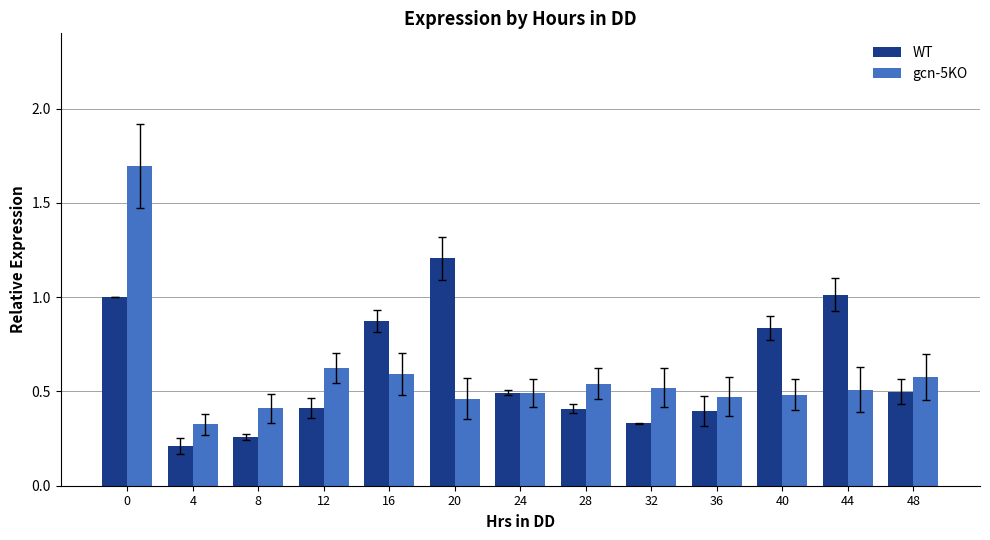

What are all the series names shown in the legend?

WT, gcn-5KO